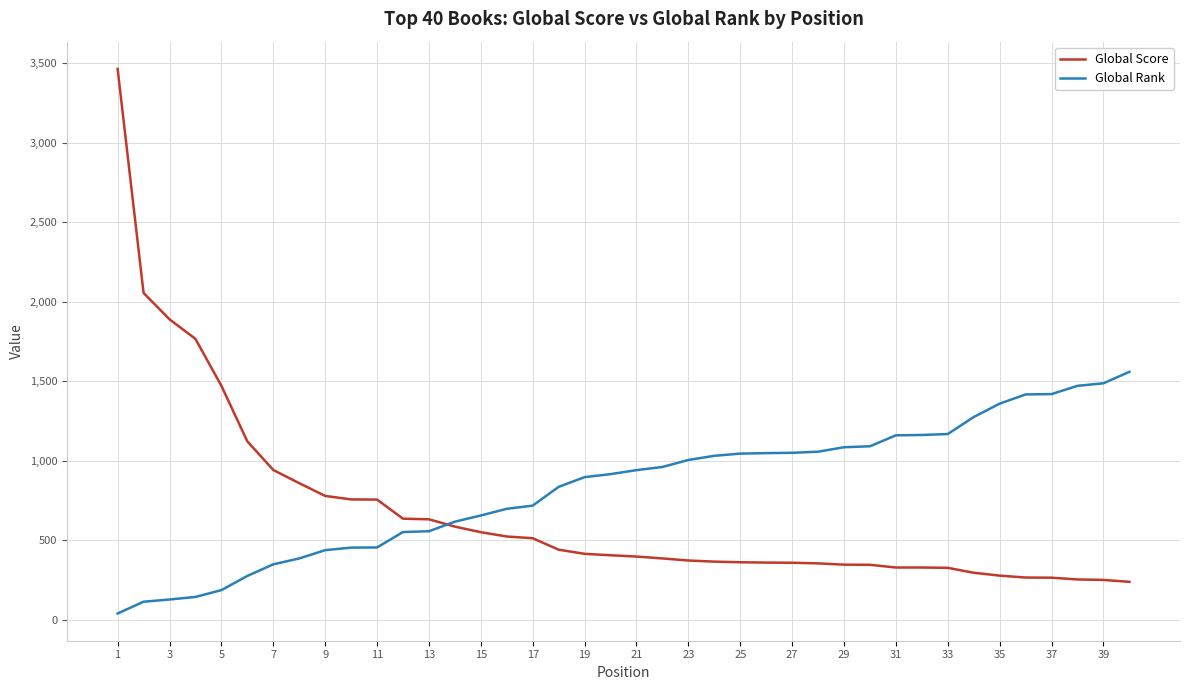

Which series has the largest total across all categories?

Global Rank